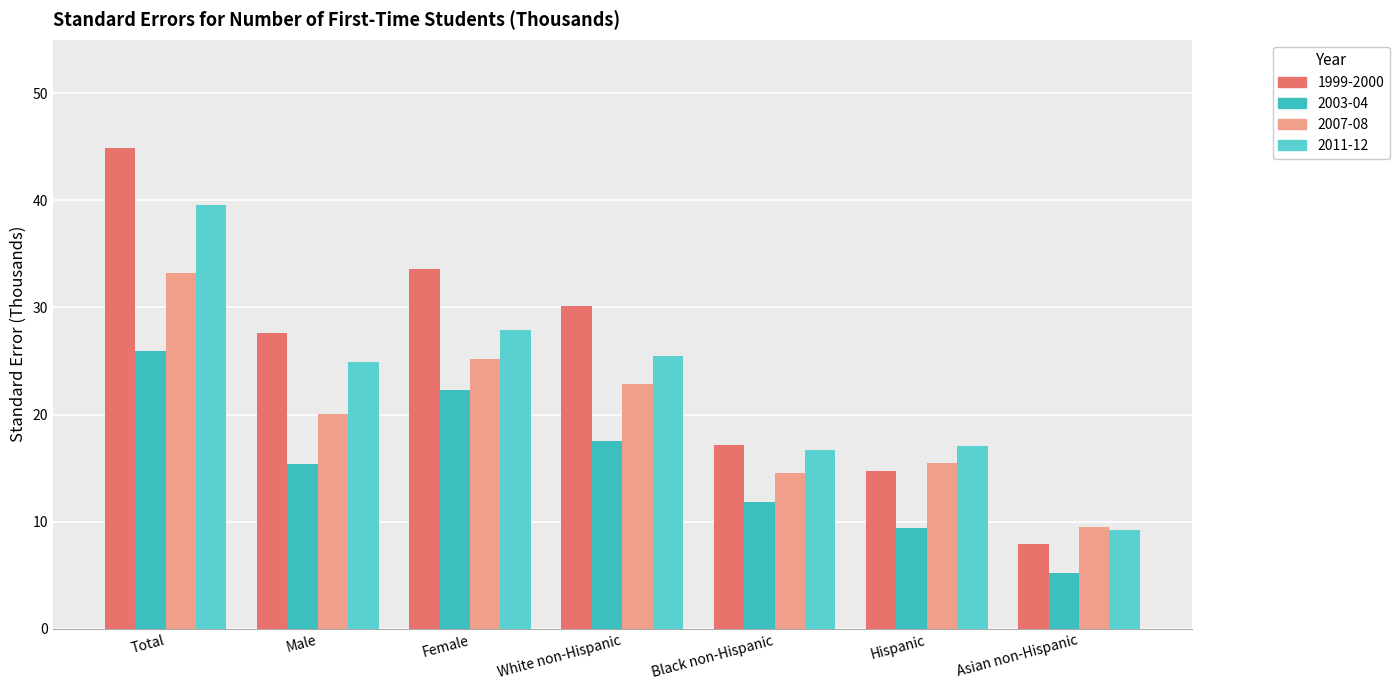

Reading left to right, transcribe all the data shown in this chart.

1999-2000: Total=44.9	Male=27.6	Female=33.6	White non-Hispanic=30.1	Black non-Hispanic=17.2	Hispanic=14.7	Asian non-Hispanic=7.9
2003-04: Total=25.9	Male=15.4	Female=22.3	White non-Hispanic=17.5	Black non-Hispanic=11.8	Hispanic=9.4	Asian non-Hispanic=5.2
2007-08: Total=33.2	Male=20.1	Female=25.2	White non-Hispanic=22.9	Black non-Hispanic=14.5	Hispanic=15.5	Asian non-Hispanic=9.5
2011-12: Total=39.6	Male=24.9	Female=27.9	White non-Hispanic=25.5	Black non-Hispanic=16.7	Hispanic=17.1	Asian non-Hispanic=9.2